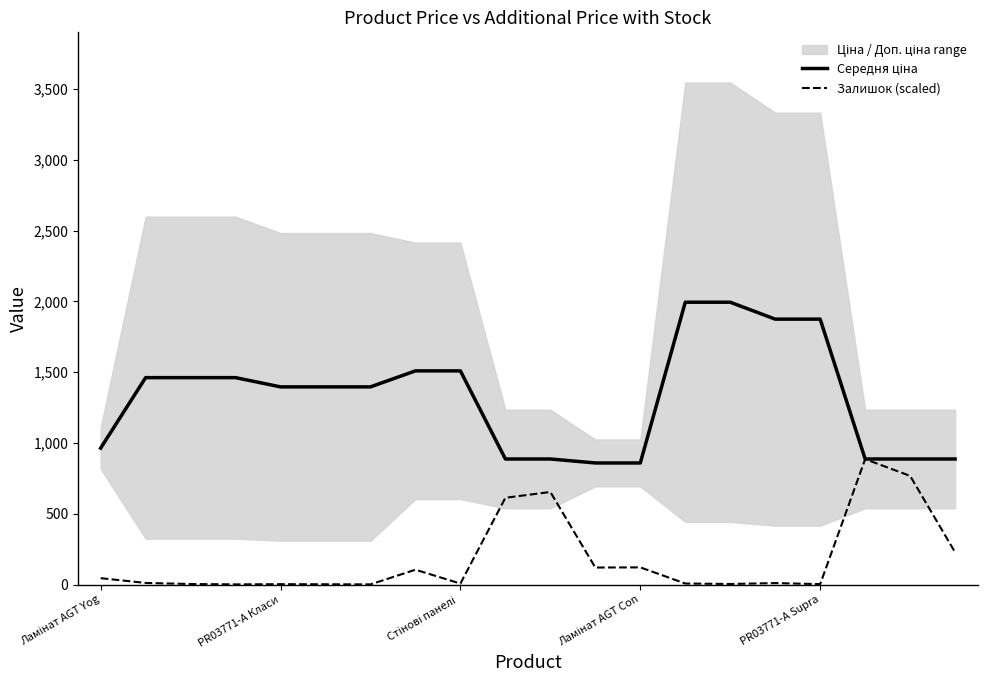

Rank the categories by Залишок (scaled) value from highest to lowest.

17, 18, 10, 9, 19, 12, 11, 7, Ламінат AGT Yog, PR03771-А Класи, 15, 13, 8, 14, Стінові панелі , 16, PR03771-А Supra, 5, Ламінат AGT Con, 6